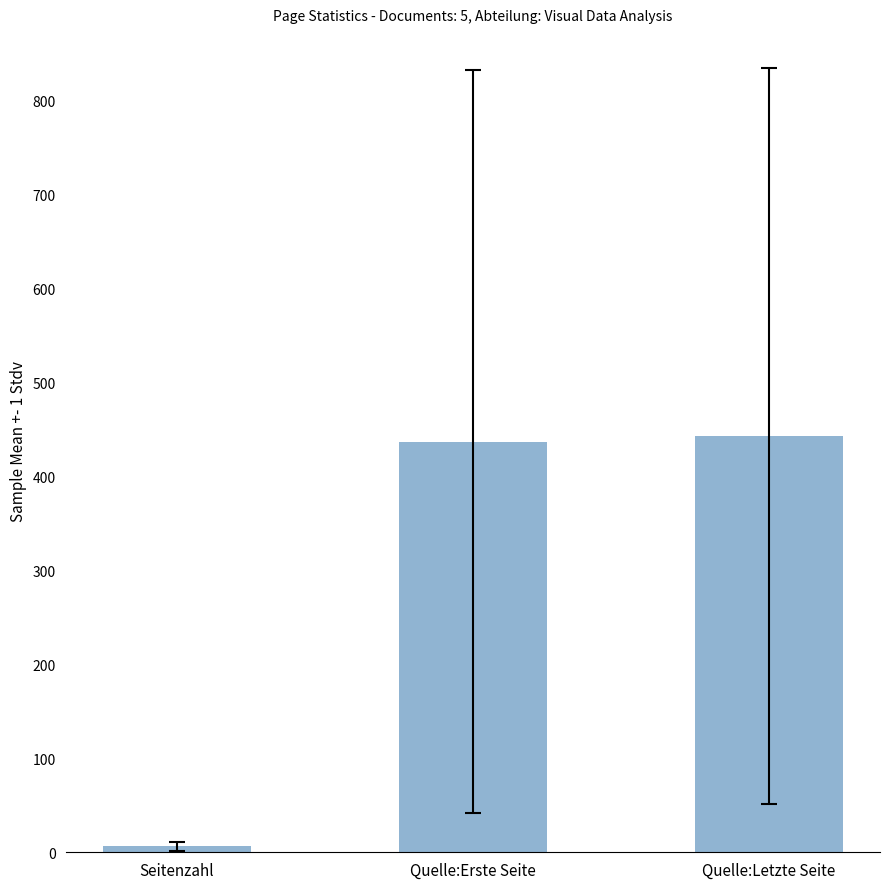

What is the change in value from Seitenzahl to Quelle:Letzte Seite?

+437.0